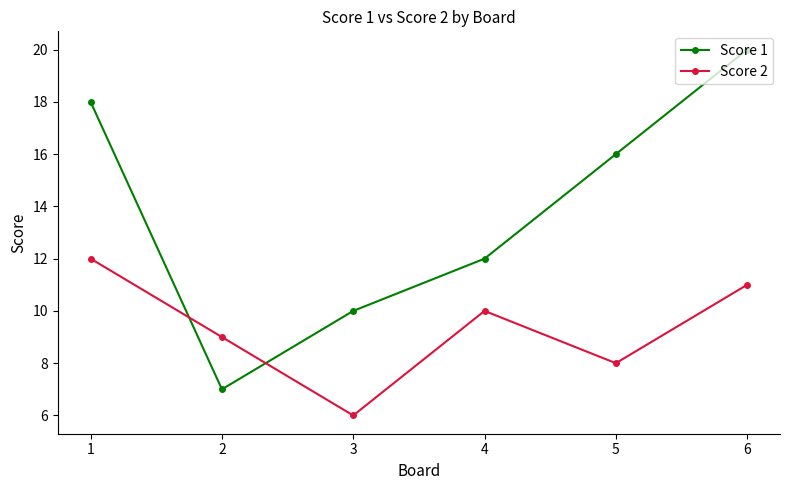

At which label does Score 2 first exceed 10?

1